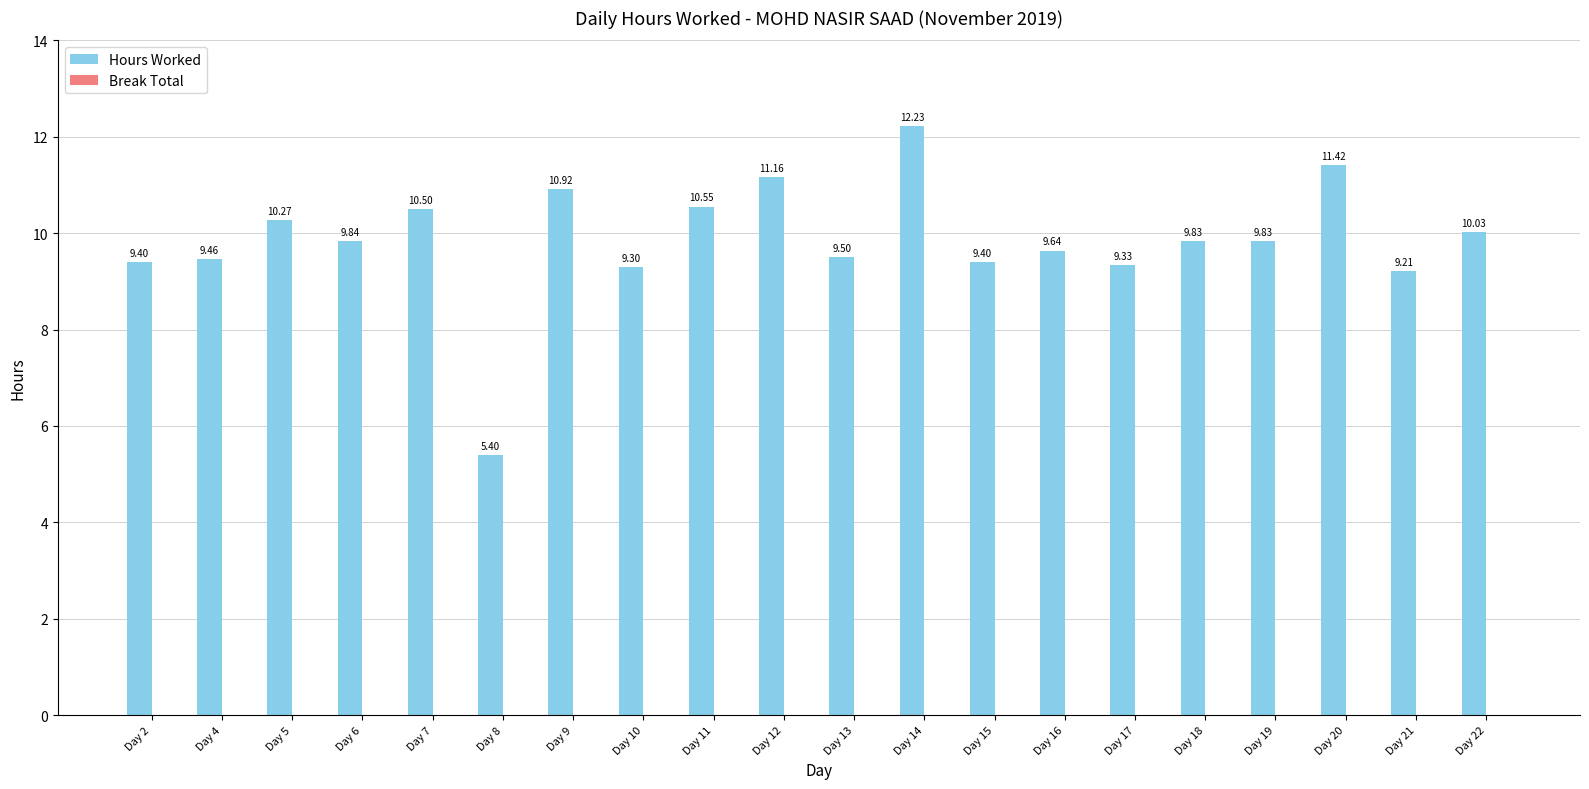

What is the change in value from Day 4 to Day 14?

+2.8